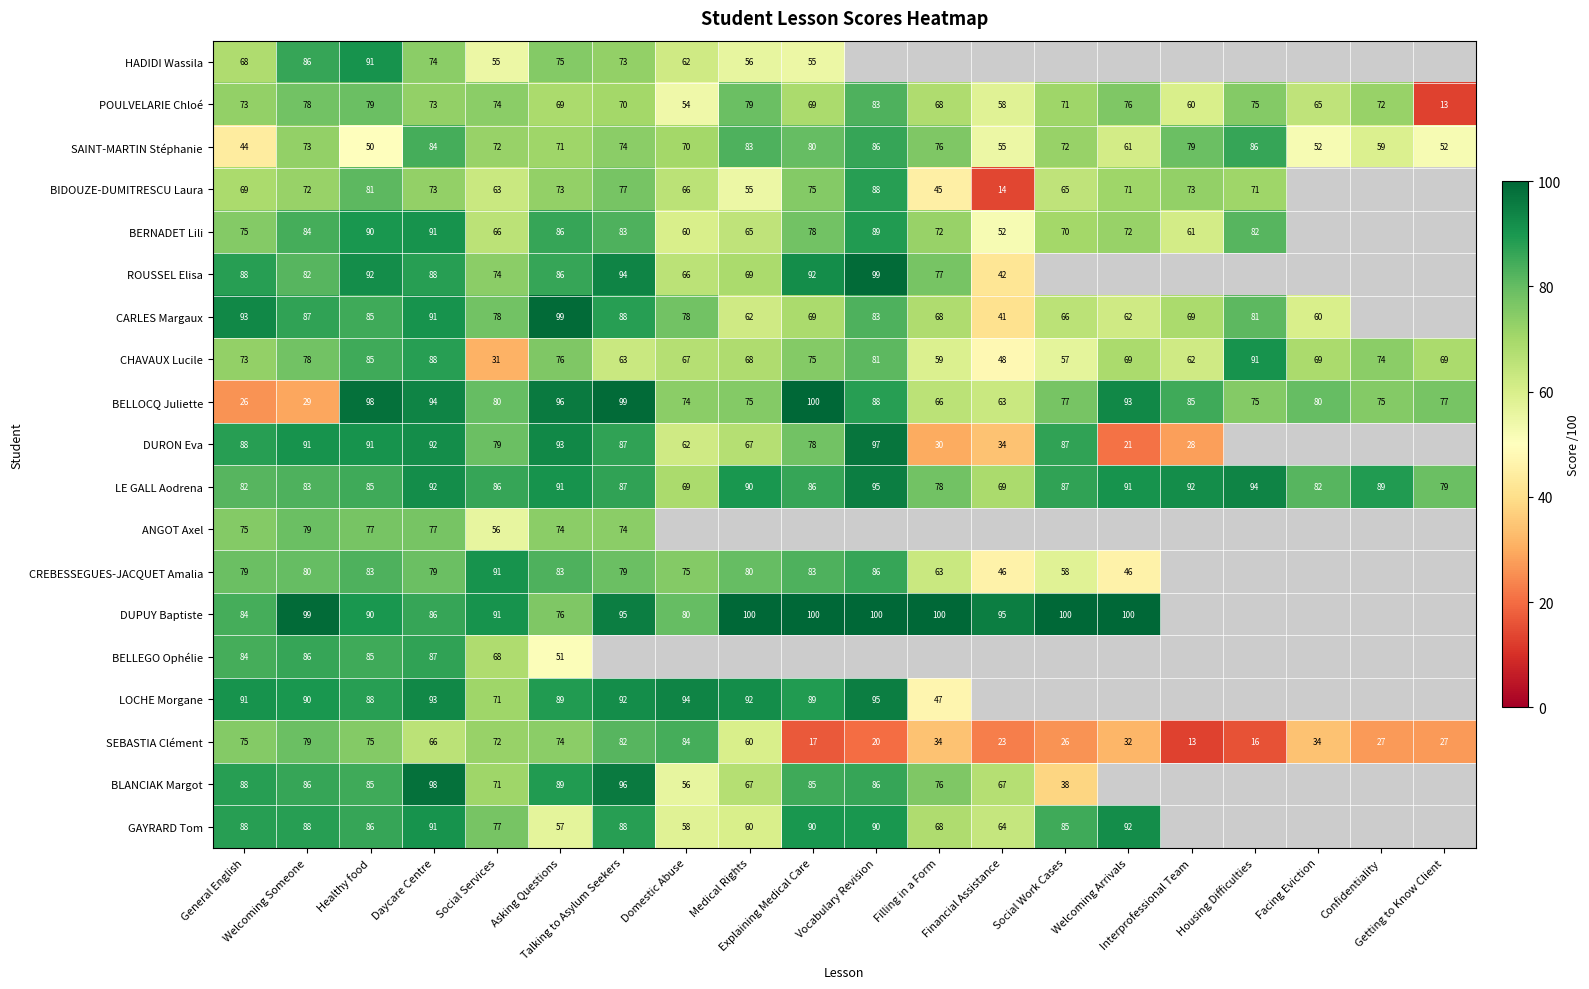

What is the sum of all SAINT-MARTIN Stéphanie values?

1379